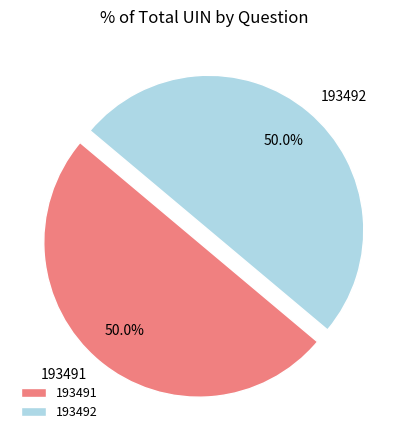

What portion of the pie excludes 193492?

50.0%